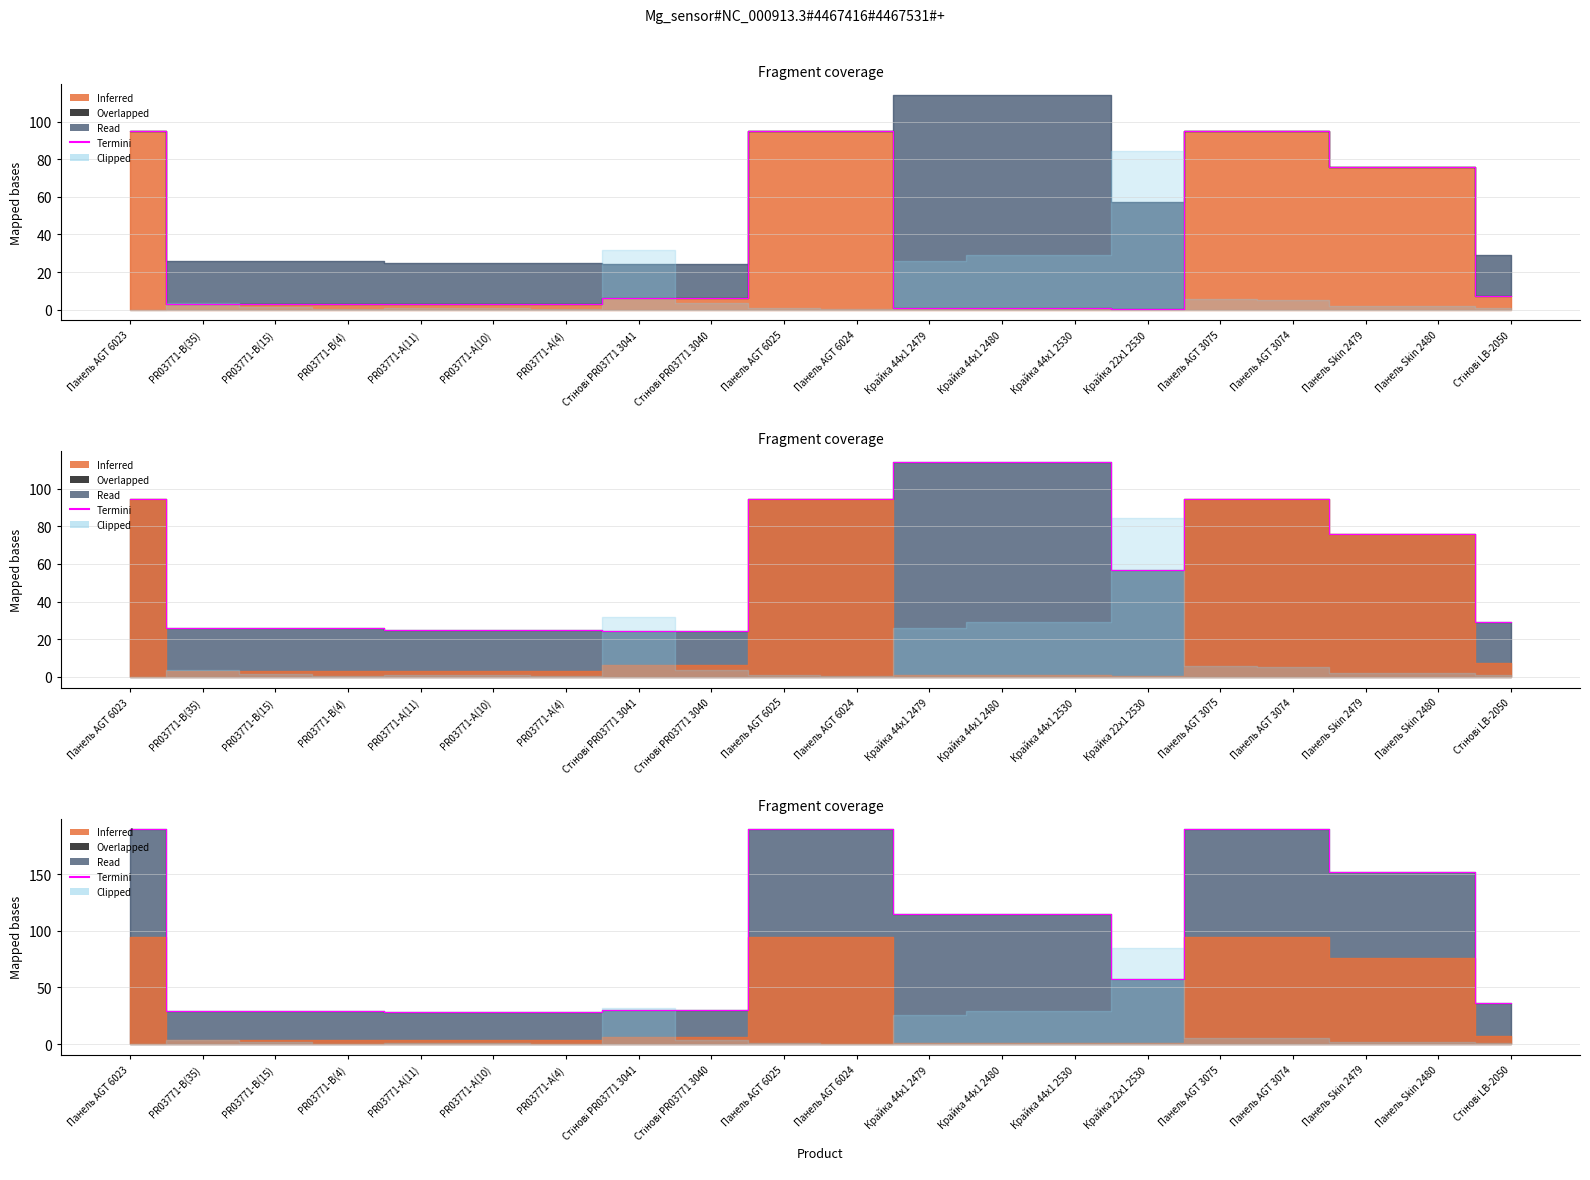

Is it true that the value at PR03771-А(11) is 27.9?

True